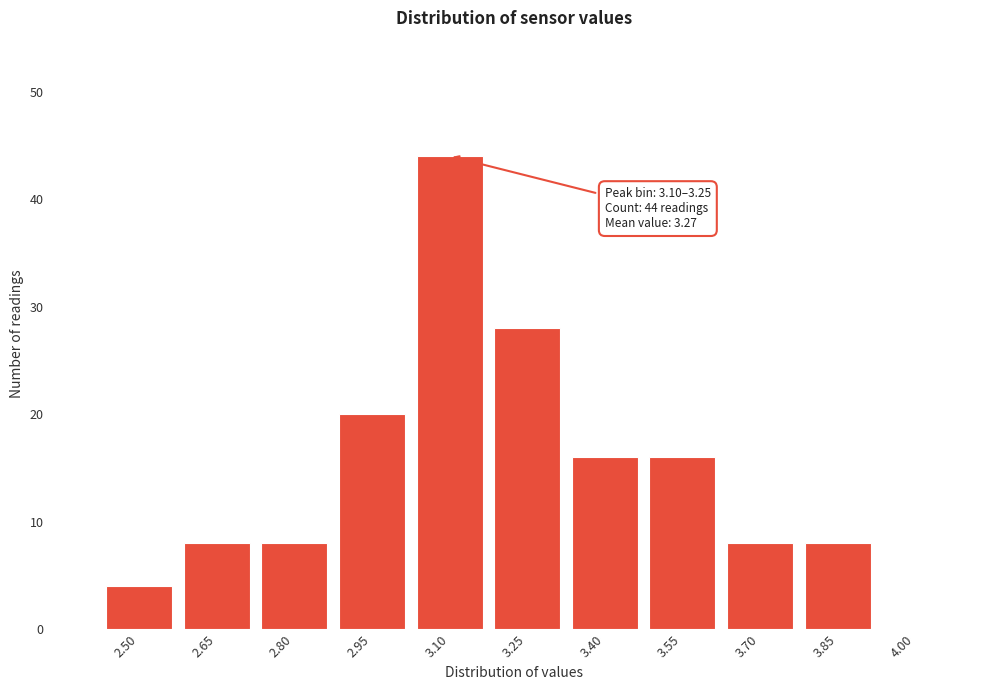

Reading left to right, list all the values displayed in this chart.

2.50=4	2.65=8	2.80=8	2.95=20	3.10=44	3.25=28	3.40=16	3.55=16	3.70=8	3.85=8	4.00=0